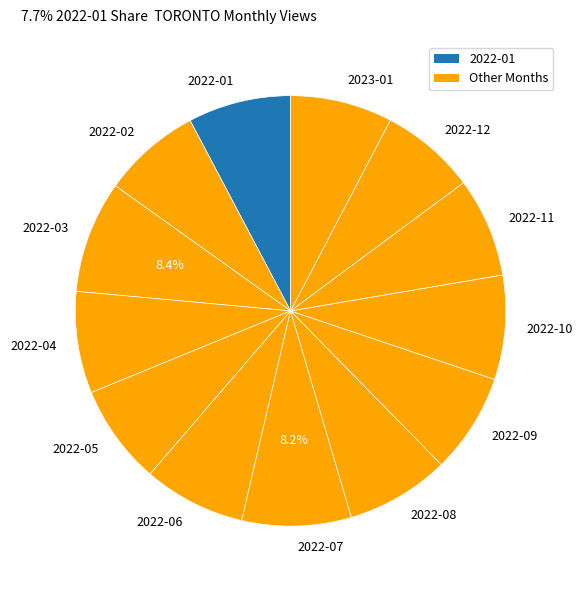

Combined, do 2022-05 and 2022-07 account for over 50%?

No